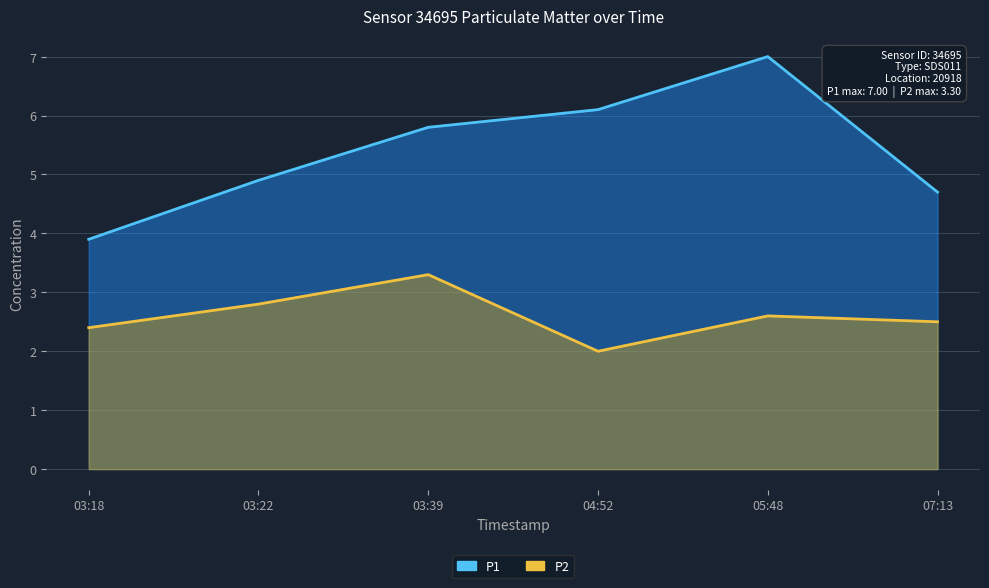

True or false: P1 and P2 intersect in this chart.

False